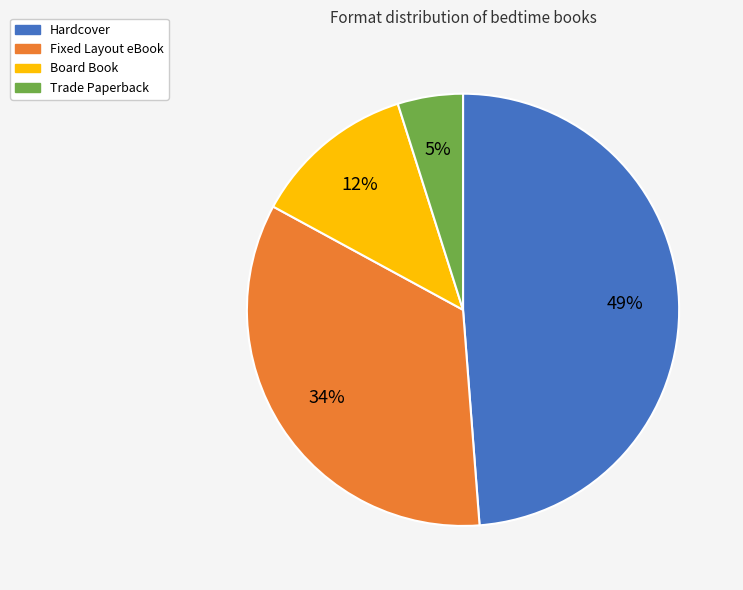

Is Fixed Layout eBook the majority of the pie?

No